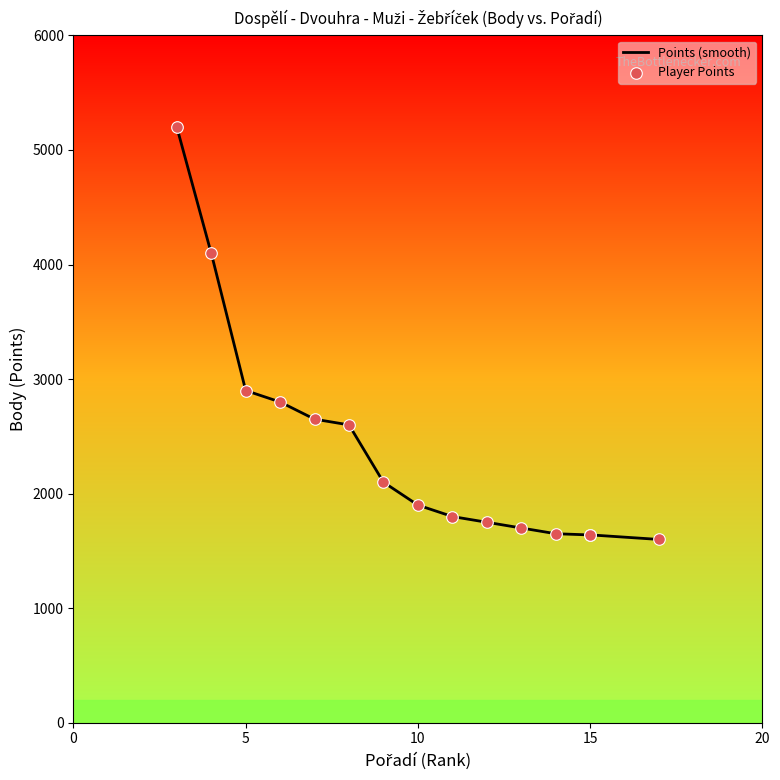

What is the minimum value for Points (smooth)?

1600.0